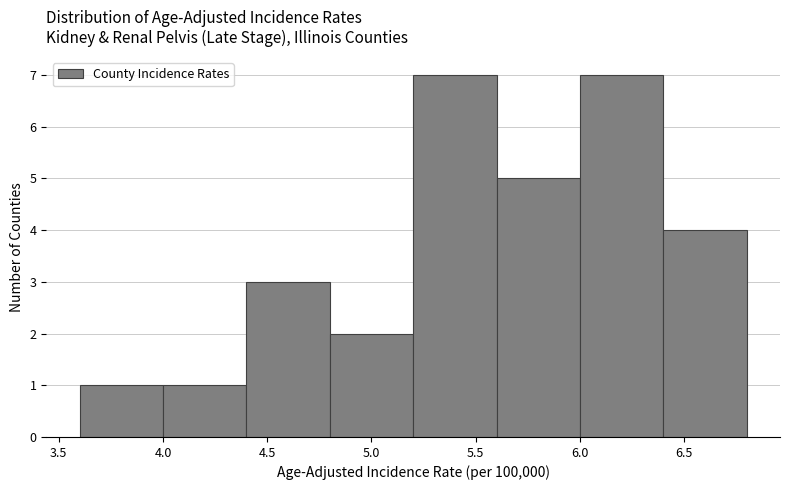

Reading left to right, transcribe this chart: for each bar, give the range it covers on the x-axis and its height. The values are not printed on the chart, so give them approximately, as read against the axis.

3.6 to 4.0: 1
4.0 to 4.4: 1
4.4 to 4.8: 3
4.8 to 5.2: 2
5.2 to 5.6: 7
5.6 to 6.0: 5
6.0 to 6.4: 7
6.4 to 6.8: 4